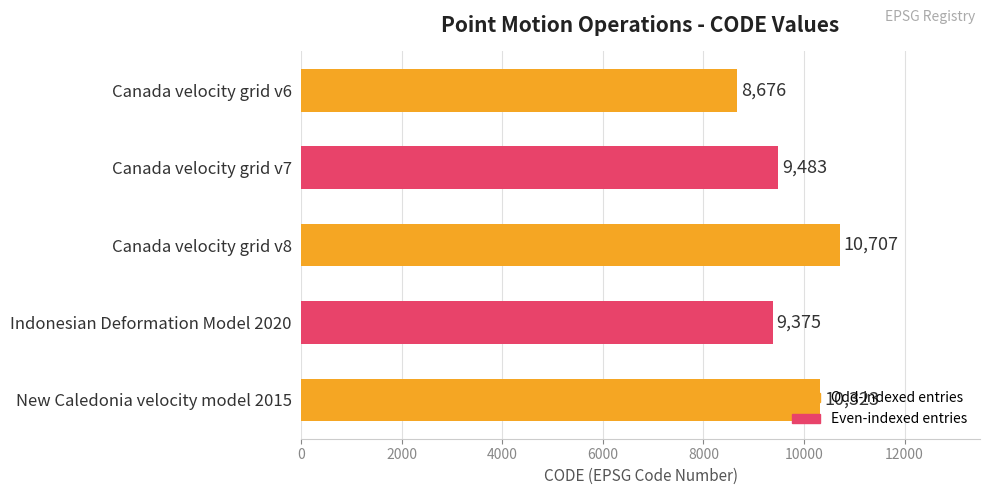

True or false: the data shows 9483 at Canada velocity grid v7.

True